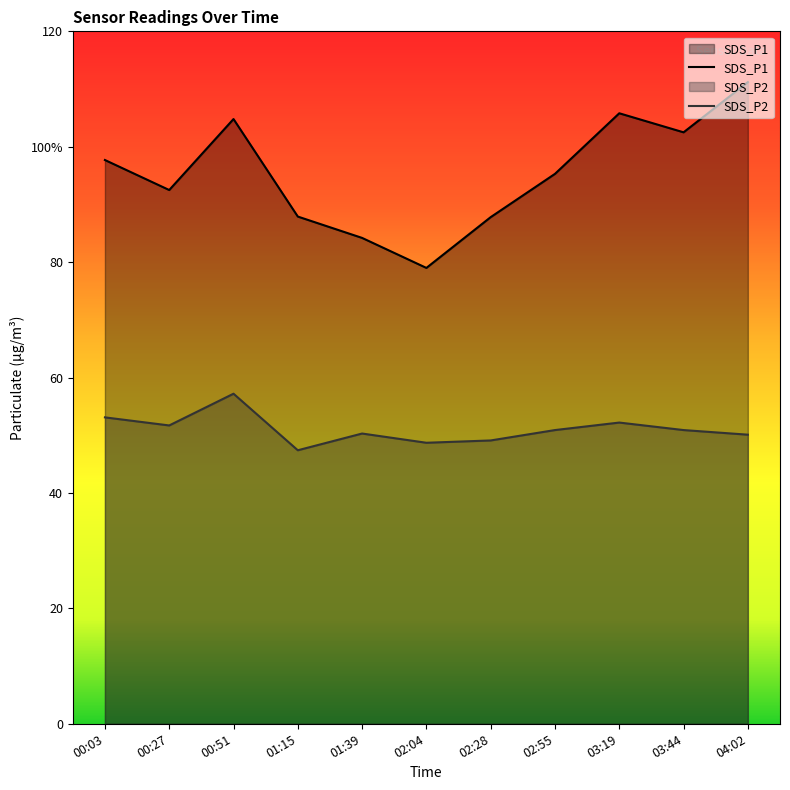

What is the difference between the highest and lowest values at 01:39?

33.9